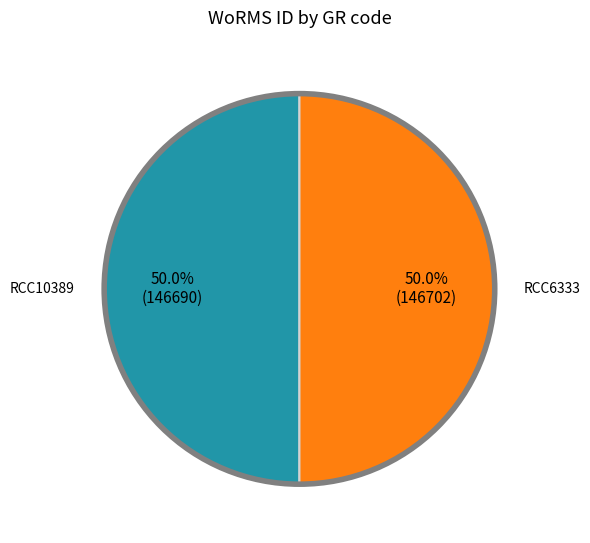

How many slices are in this pie chart?

2